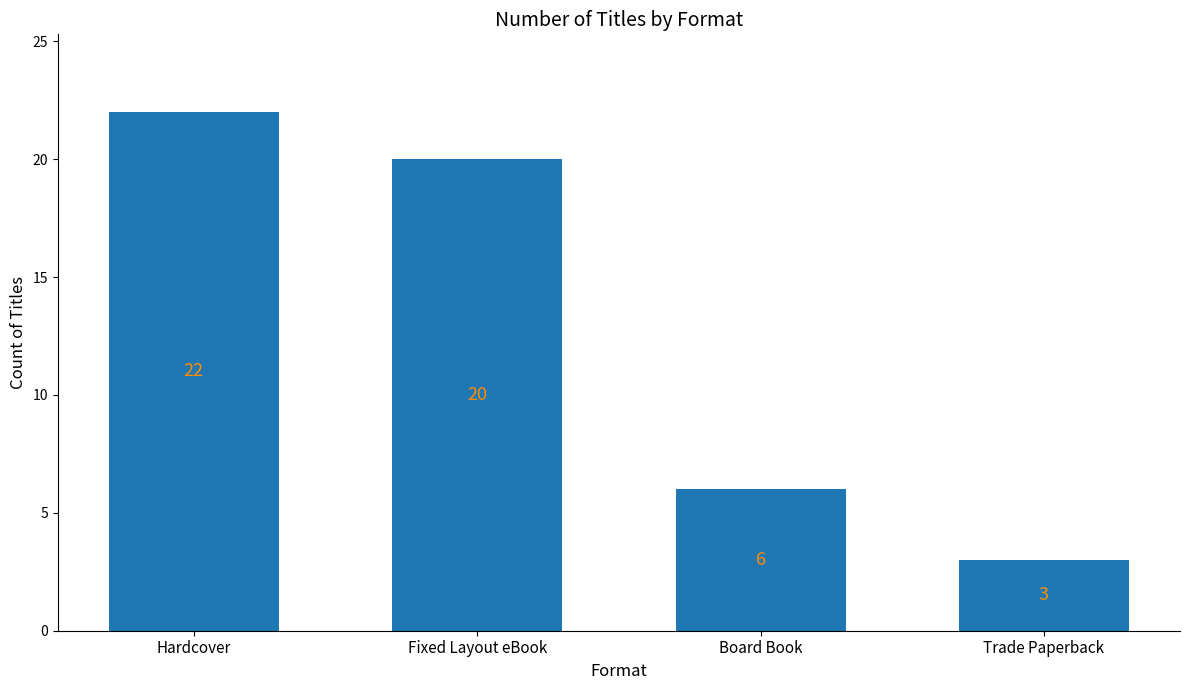

What is the difference between the maximum and minimum values?

19